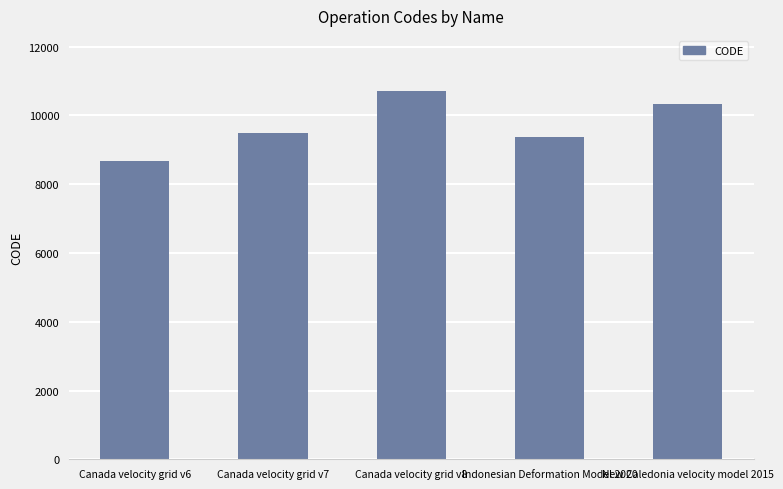

What is the maximum value shown in the chart?

10707